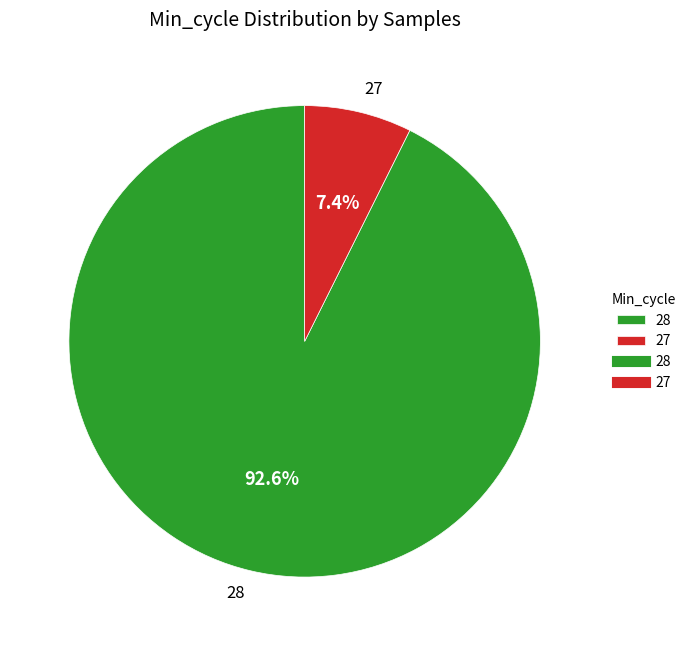

Do 28 and 27 together represent more than half of the pie?

Yes